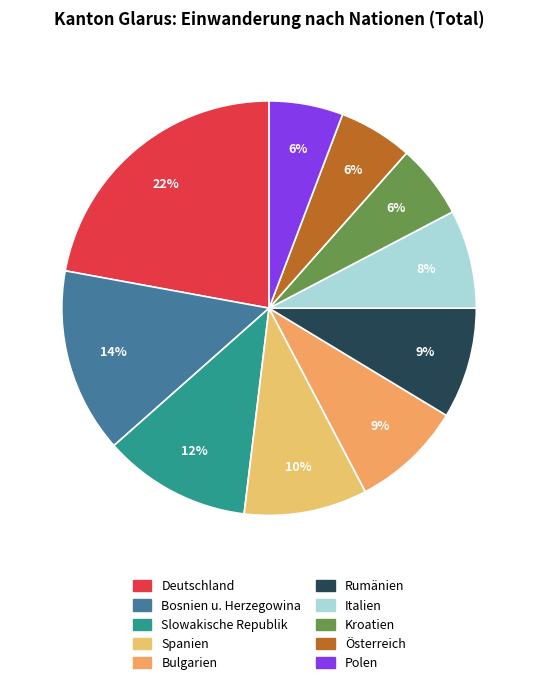

How many segments does this pie chart have?

10